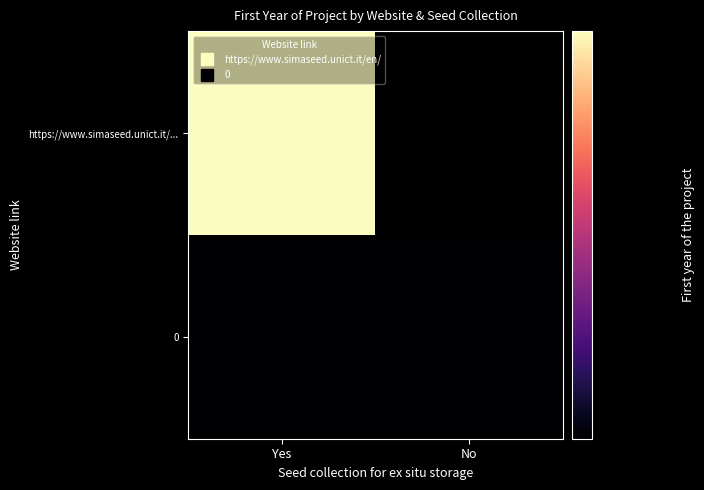

Is it true that 0 equals 3255.7 at Yes?

False